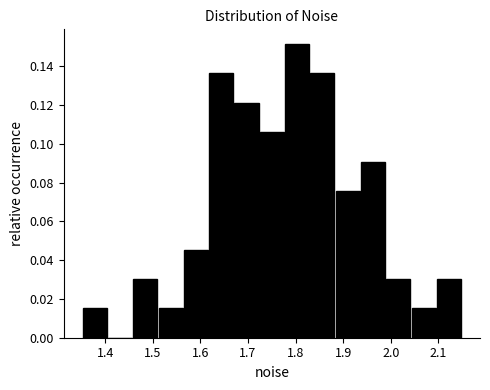

Reading left to right, list every bar in this chart as the range it spans on the x-axis followed by its height. Neither the bar edges nor the heights are printed on the chart, so give them approximately, as read against the axes.

1.35 to 1.41: 0.016
1.41 to 1.46: 0
1.46 to 1.51: 0.030
1.51 to 1.57: 0.016
1.57 to 1.62: 0.046
1.62 to 1.67: 0.136
1.67 to 1.72: 0.122
1.72 to 1.78: 0.106
1.78 to 1.83: 0.152
1.83 to 1.88: 0.136
1.88 to 1.94: 0.076
1.94 to 1.99: 0.090
1.99 to 2.04: 0.030
2.04 to 2.10: 0.016
2.10 to 2.15: 0.030